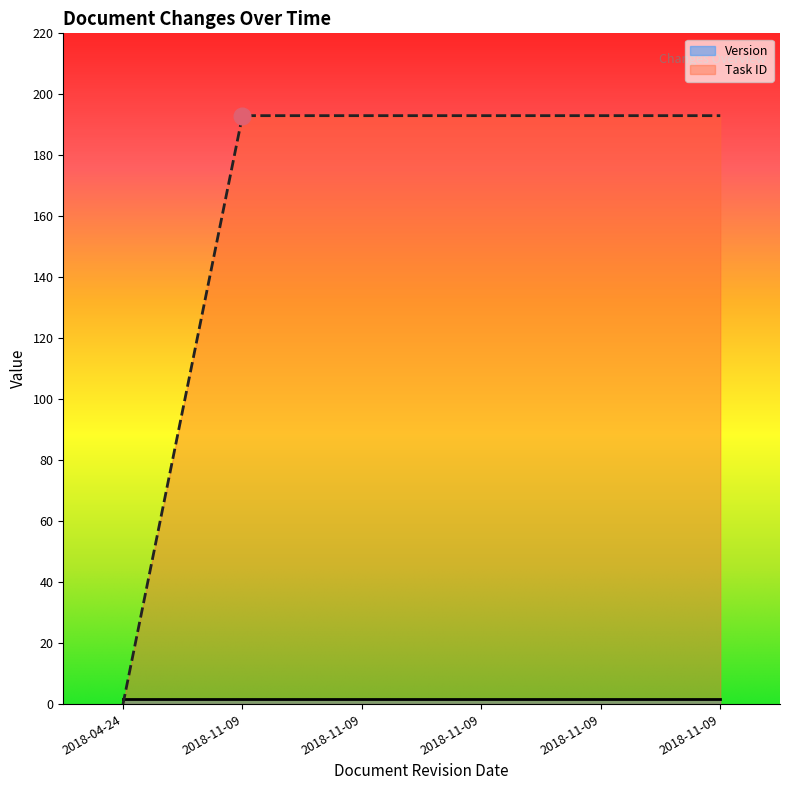

Reading right to left, list all the values displayed in this chart.

2018-11-09=193	2018-11-09=193	2018-11-09=193	2018-11-09=193	2018-11-09=193	2018-04-24=0